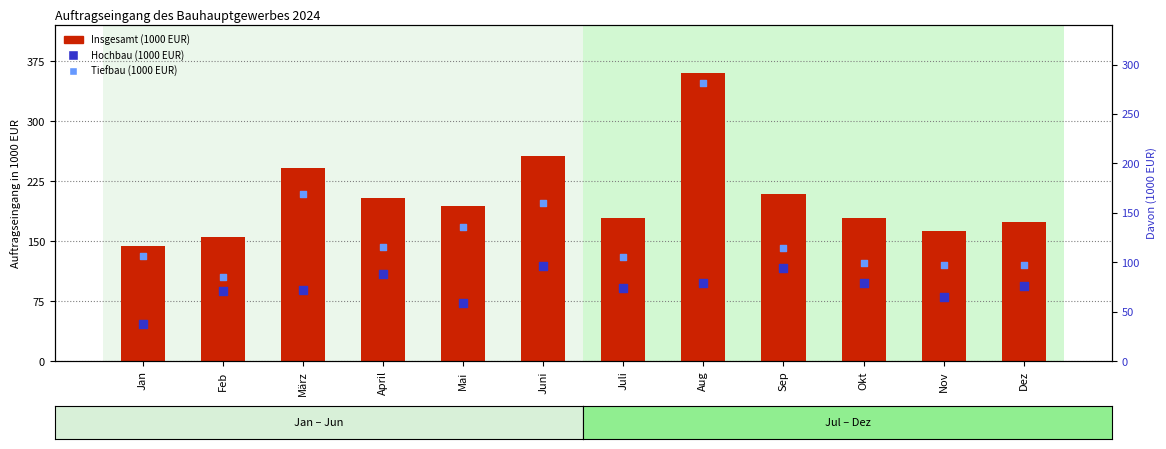

At which category is the sum across all series the highest?

Aug